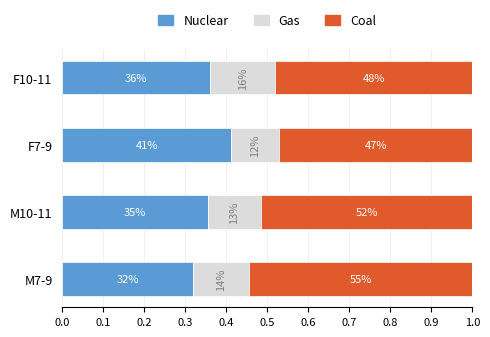

What are all the series names shown in the legend?

Nuclear, Gas, Coal